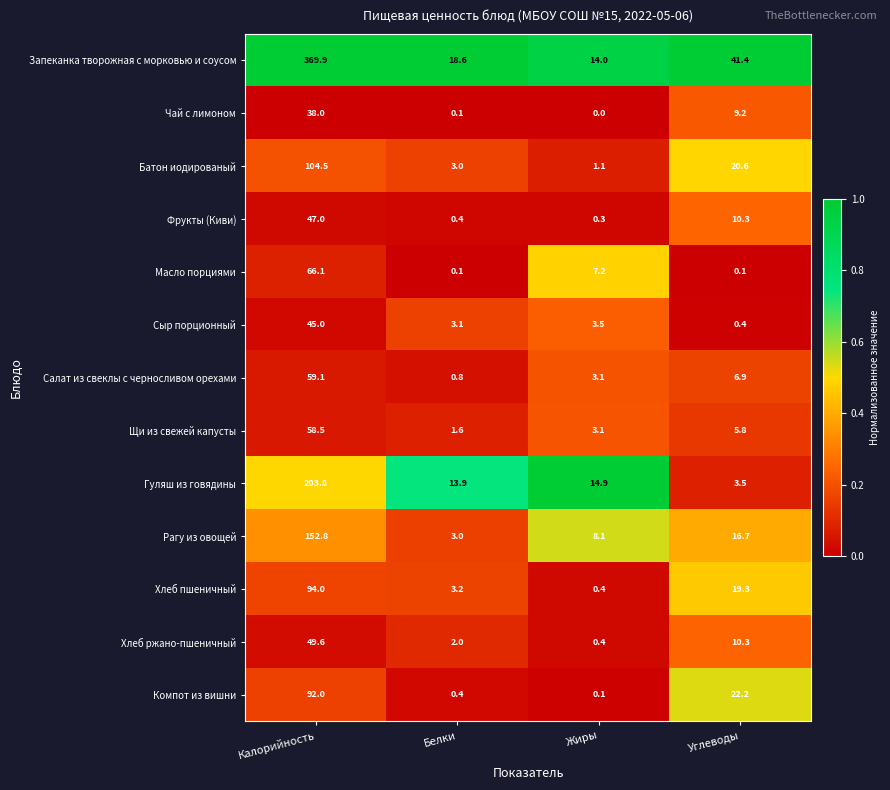

Between Белки and Углеводы, which series saw the biggest shift?

Запеканка творожная с морковью и соусом